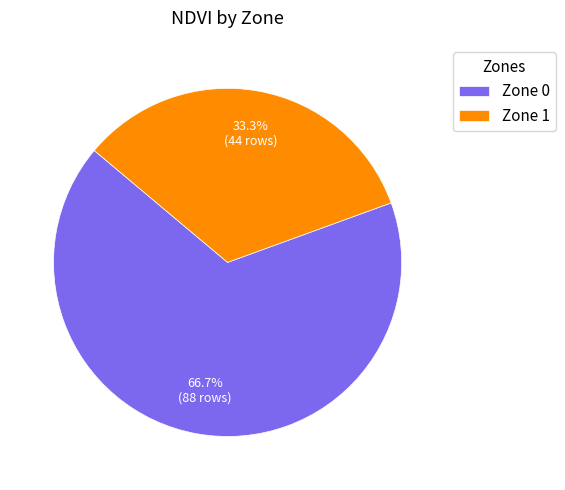

How many segments does this pie chart have?

2